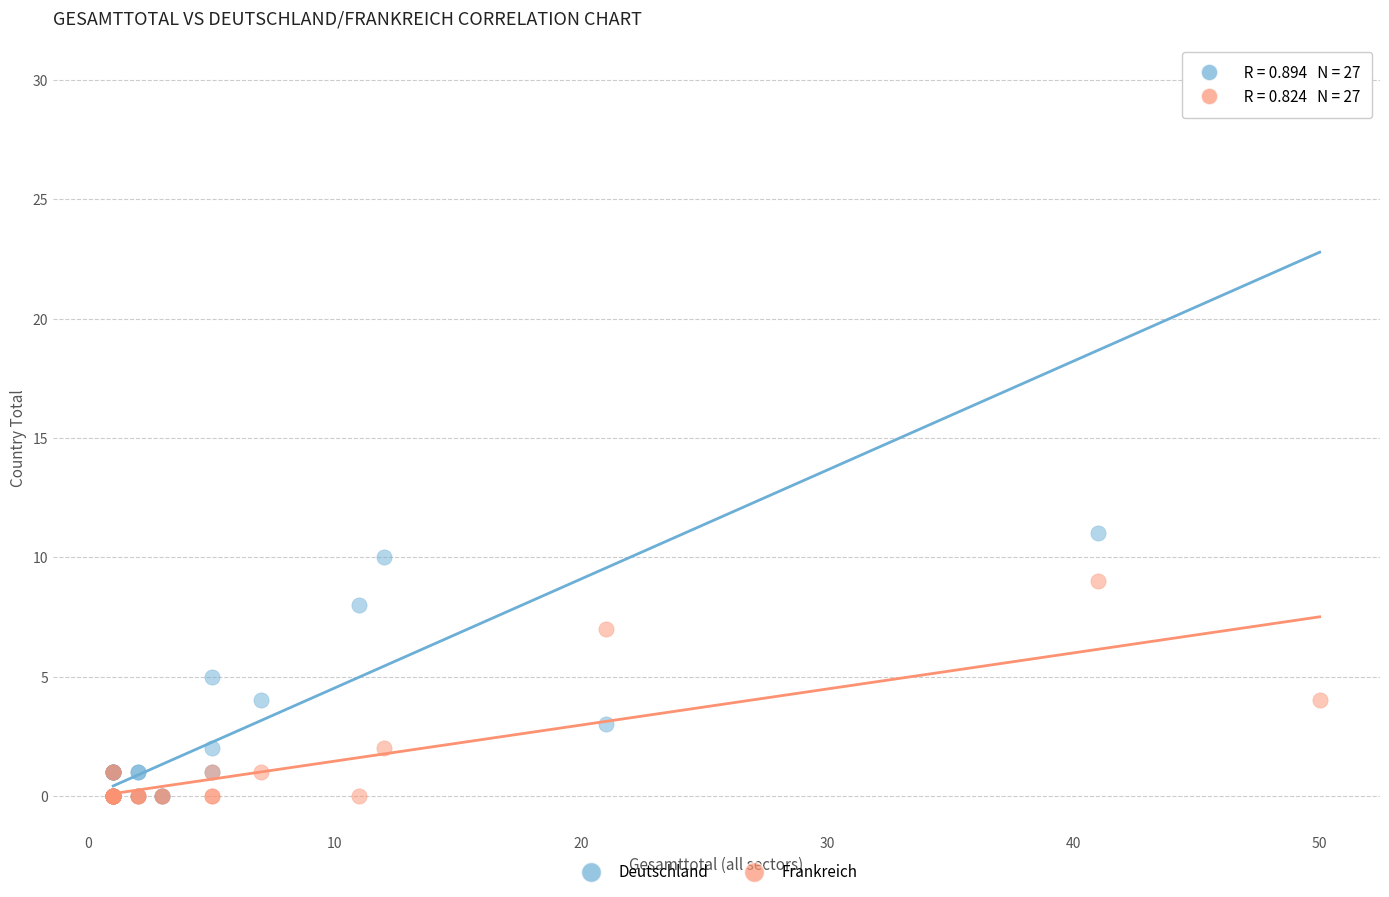

In the Deutschland series, what Y value is closest to 15?

11